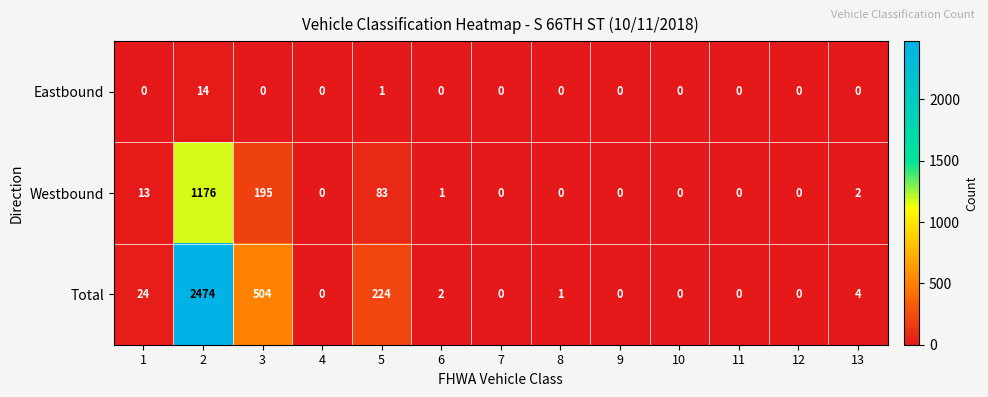

What is the greatest value displayed?

2474